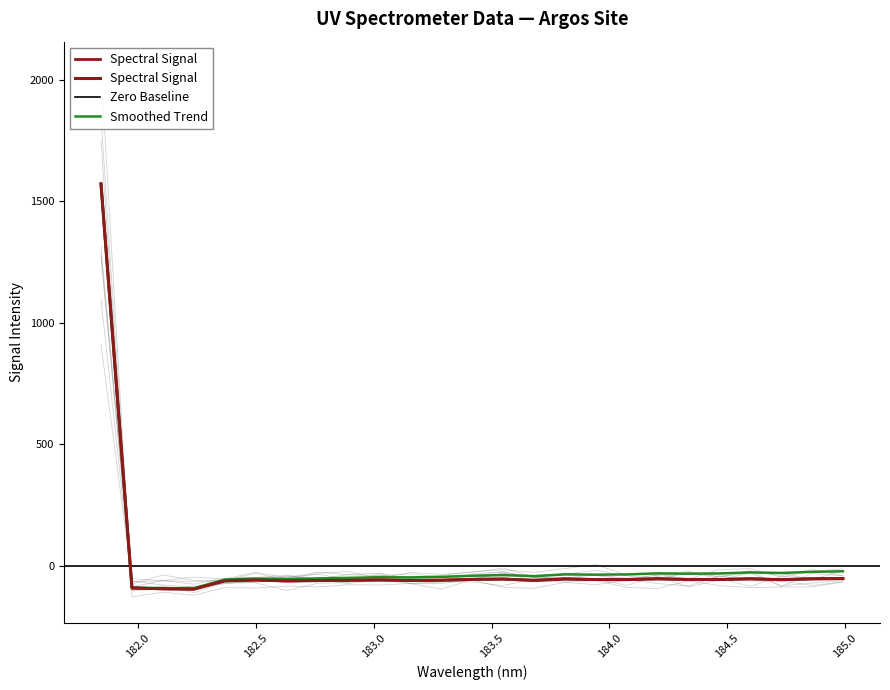

What is the average value?

3.7